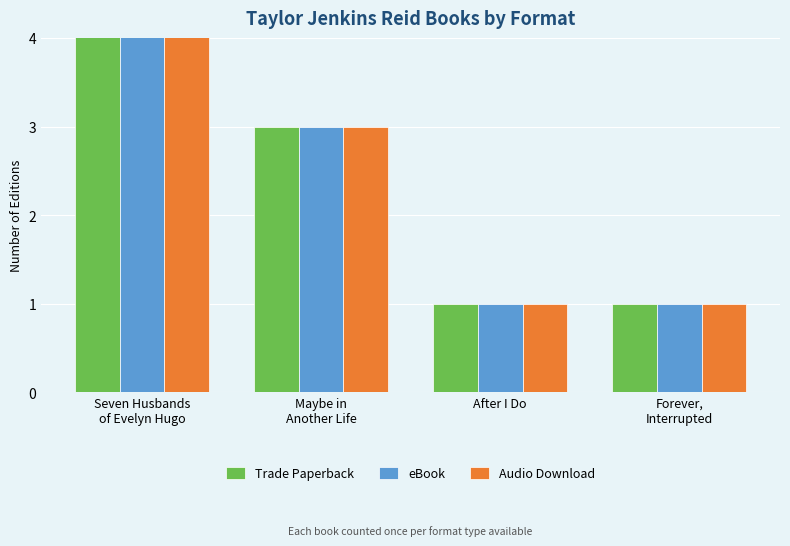

Where is Audio Download nearest to the value 3?

Maybe in
Another Life